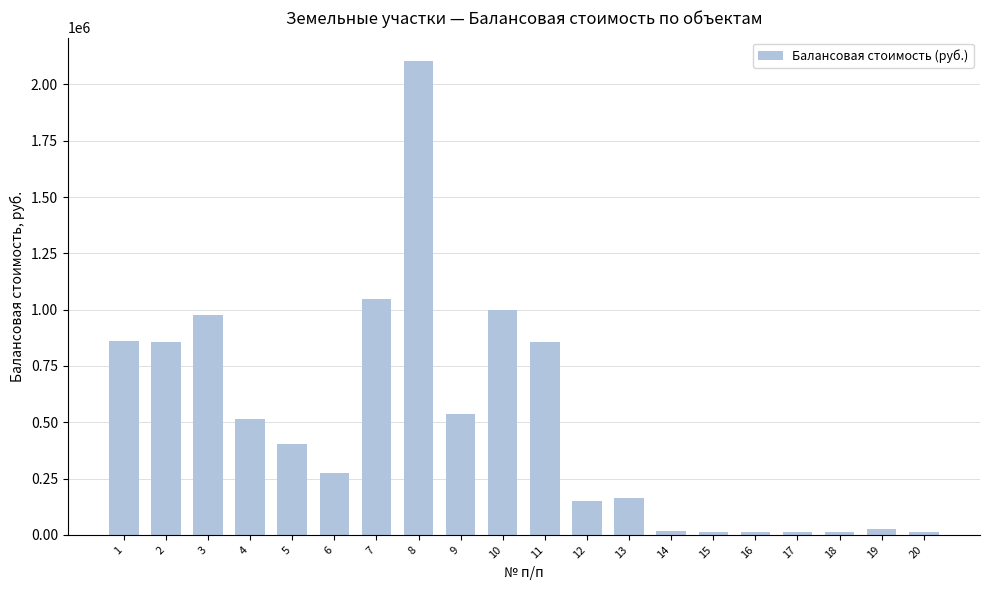

The value at 10 is 1698905.8. True or false?

False